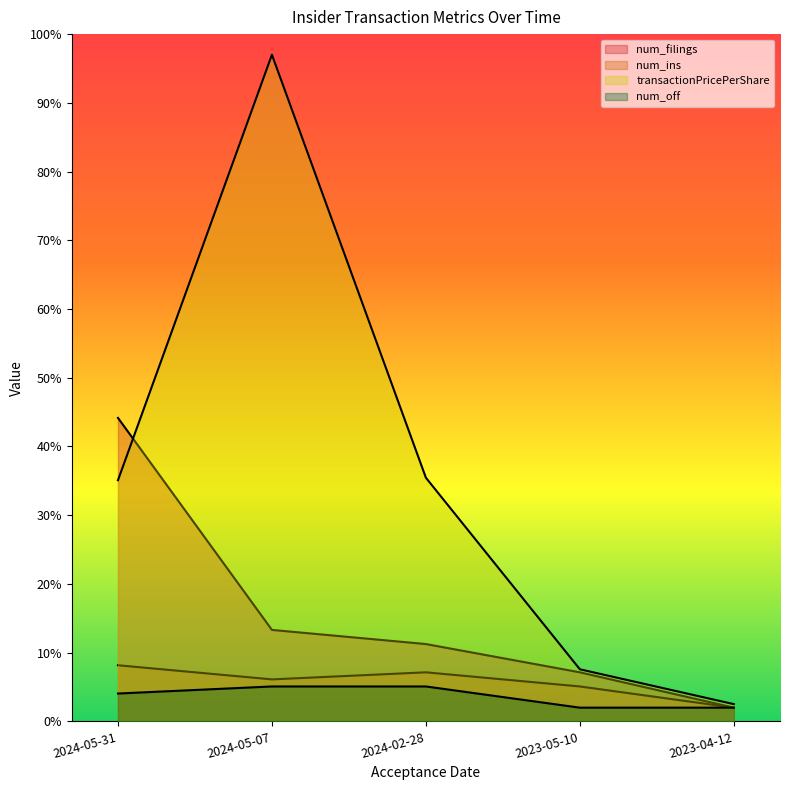

What are all the series names shown in the legend?

num_filings, num_ins, transactionPricePerShare, num_off